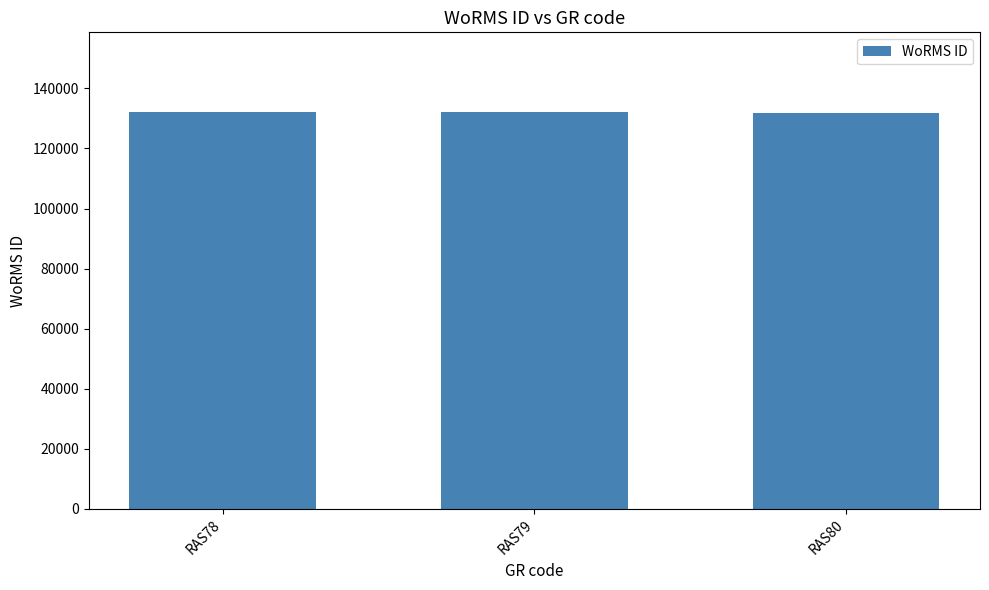

What is the greatest value displayed?

132233